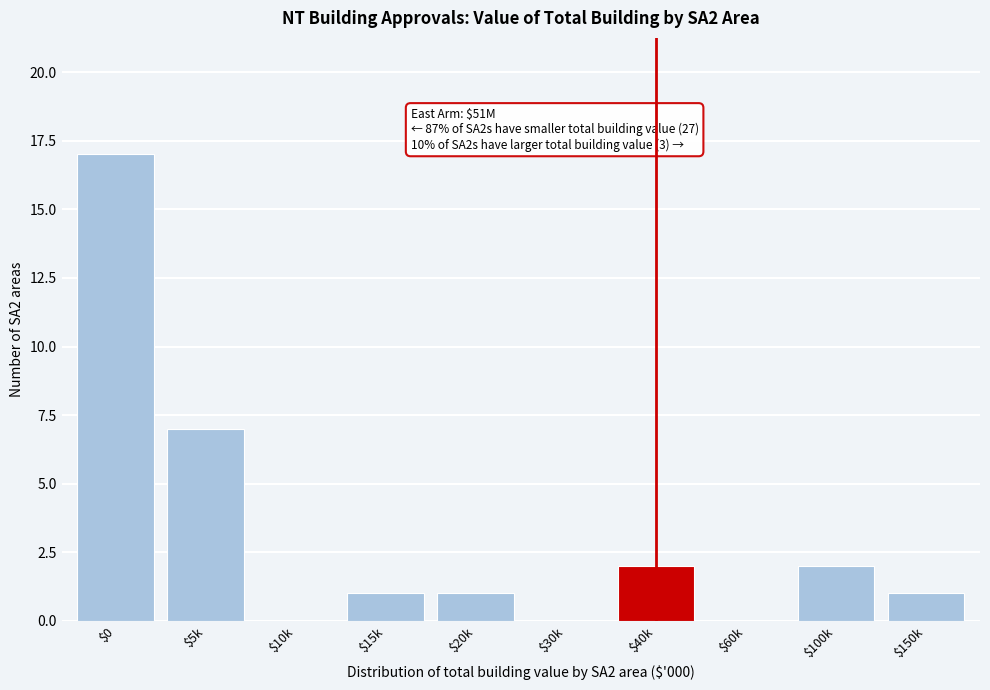

At which label is the value closest to 8?

$5k